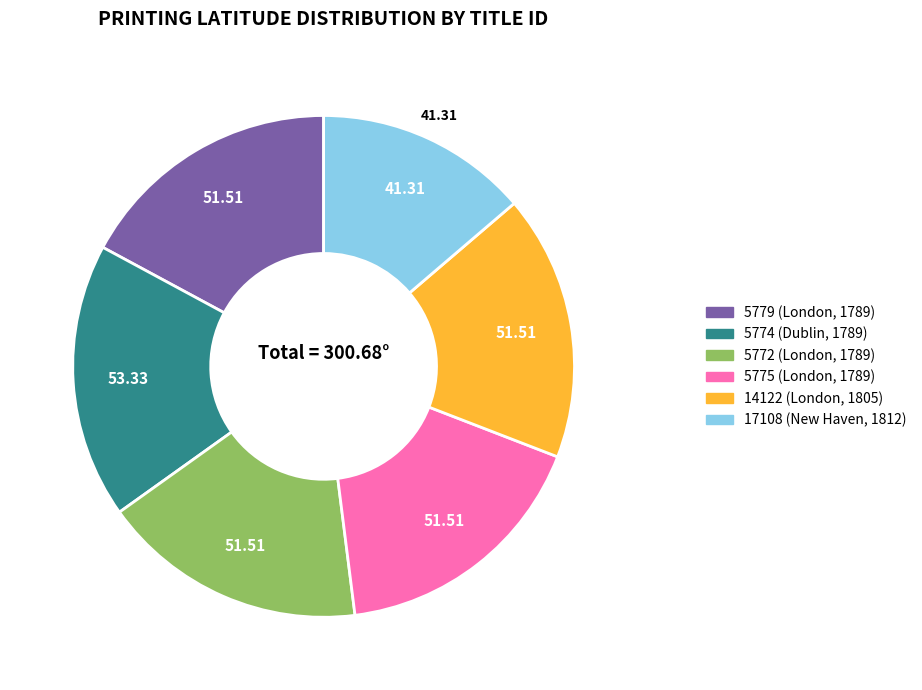

What is the ratio of the value at 5774 (Dublin, 1789) to the value at 5775 (London, 1789)?

1.0